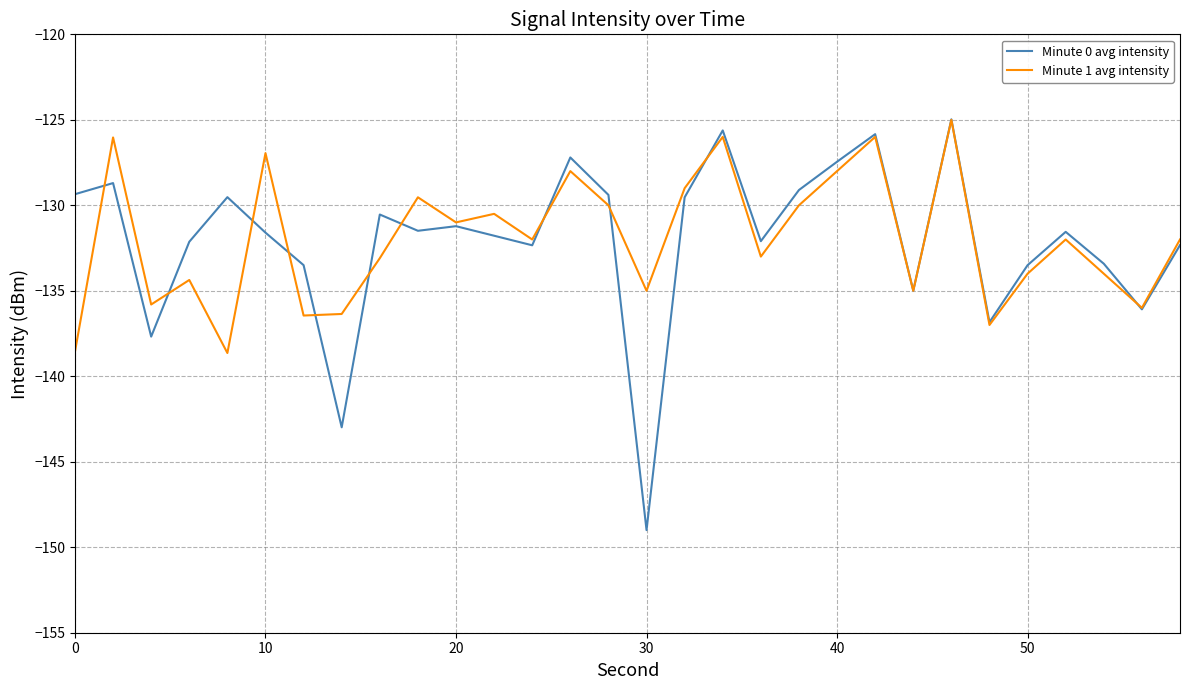

Which series has the largest range (max minus min)?

Minute 0 avg intensity